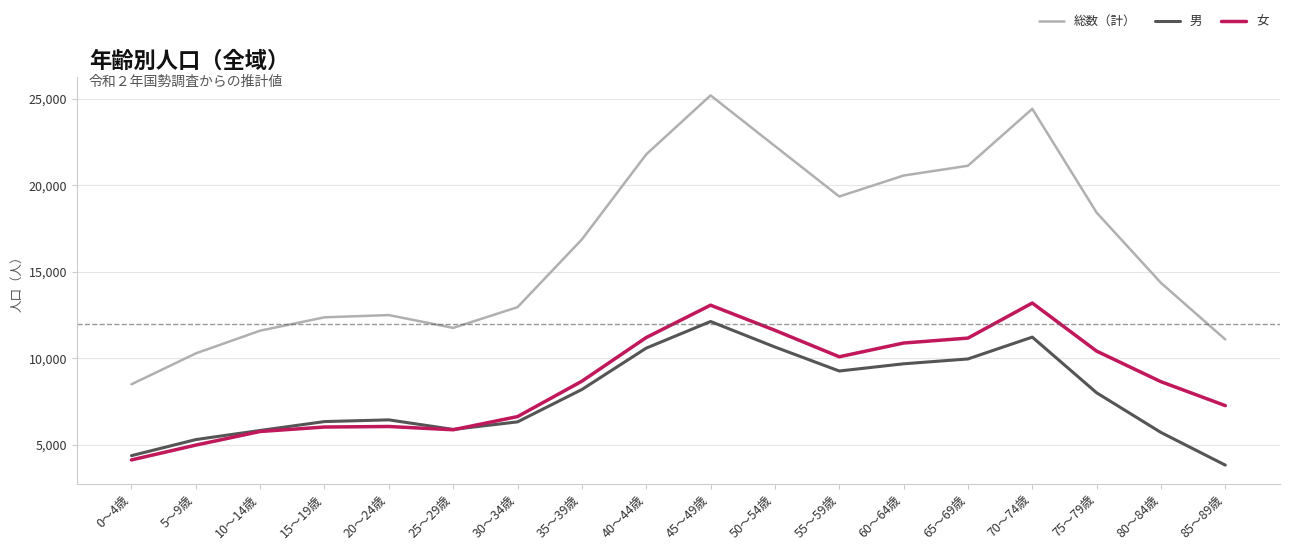

True or false: 男 and 総数（計） intersect in this chart.

False